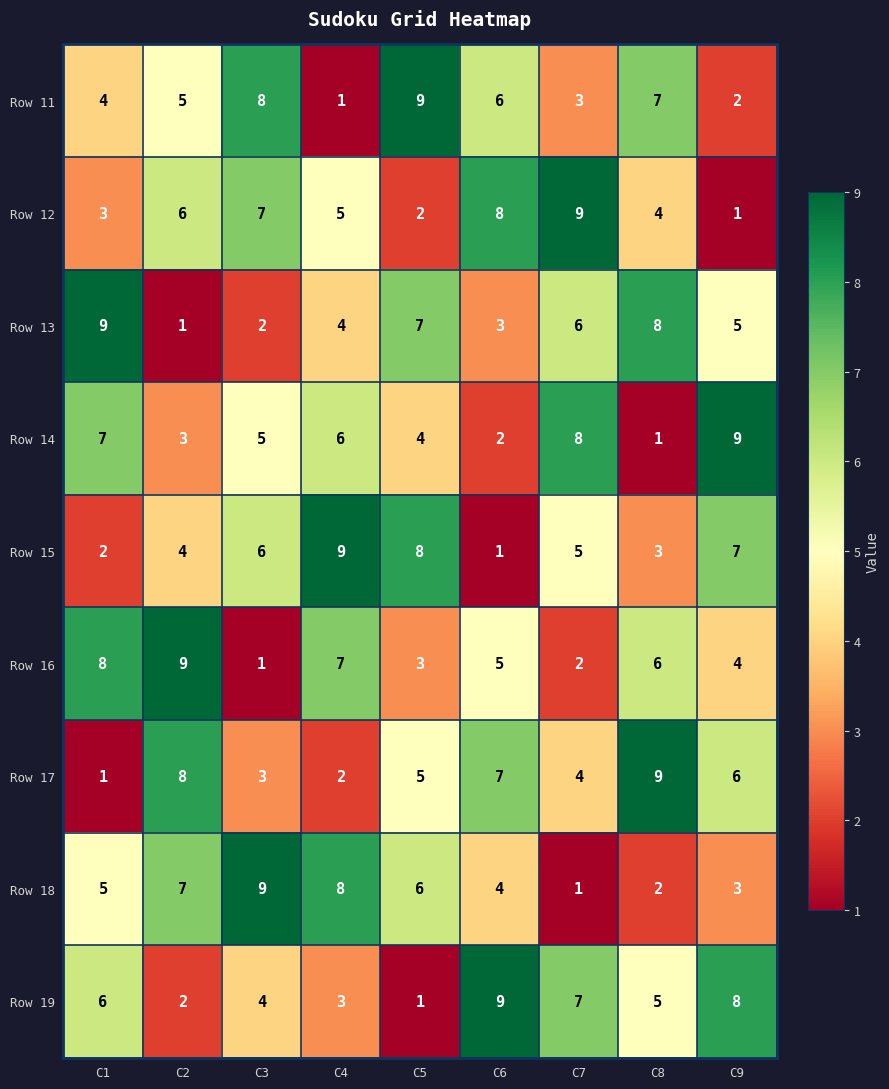

At which label does Row 18 reach its minimum?

C7